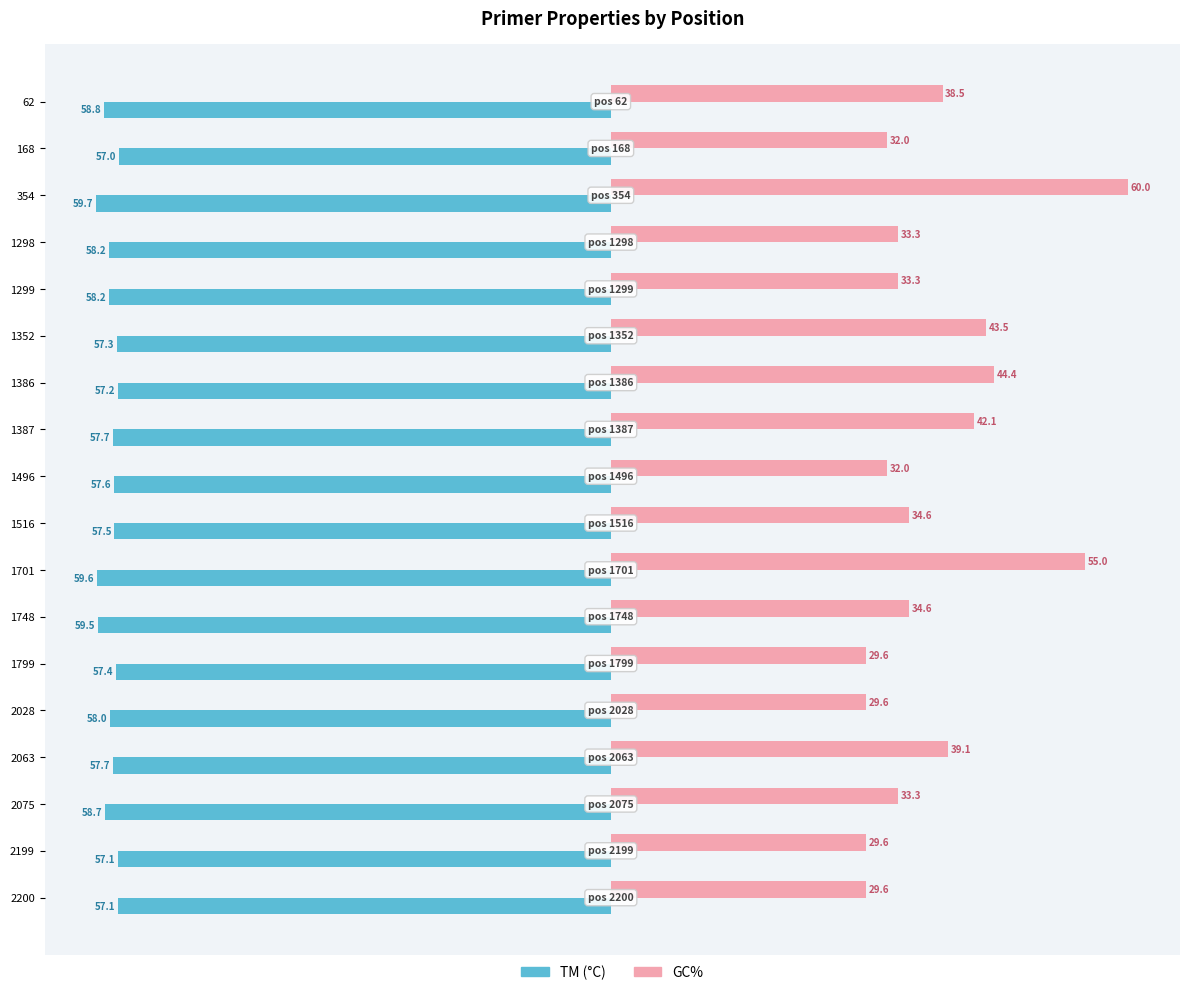

At which category is the sum across all series the highest?

354